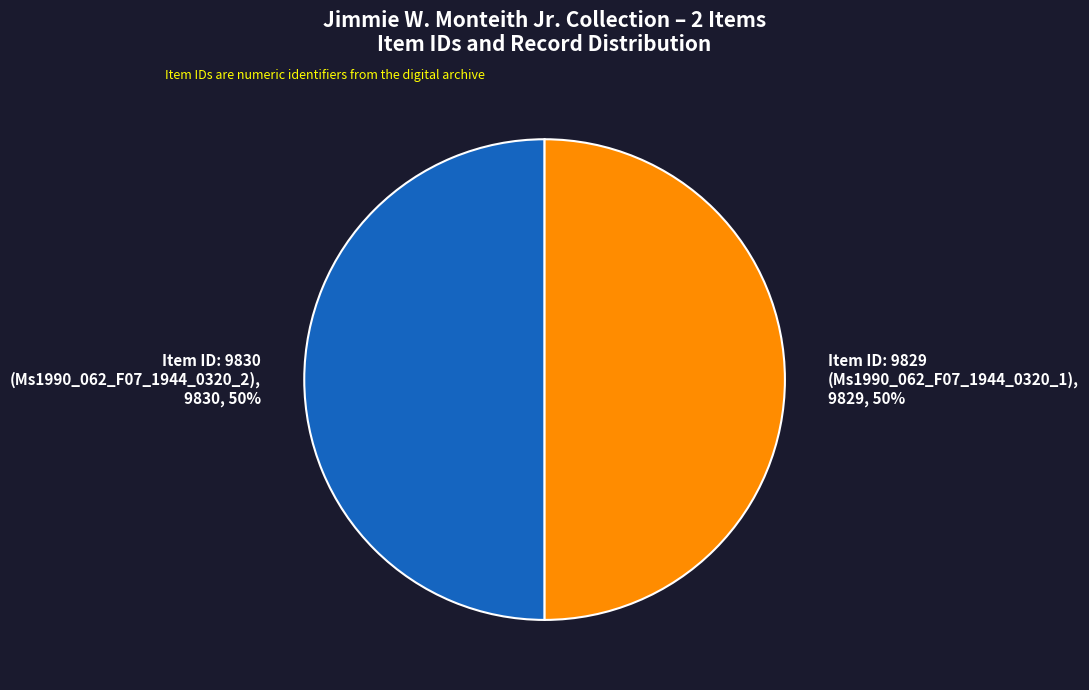

What percentage is the Item ID: 9830 (Ms1990_062_F07_1944_0320_2), 9830, 50% slice, to the nearest percent?

50%